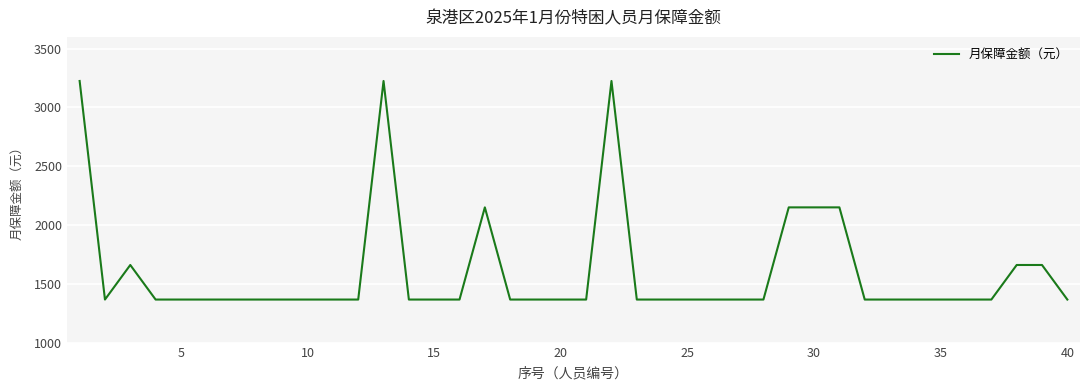

What is the minimum value shown in the chart?

1366